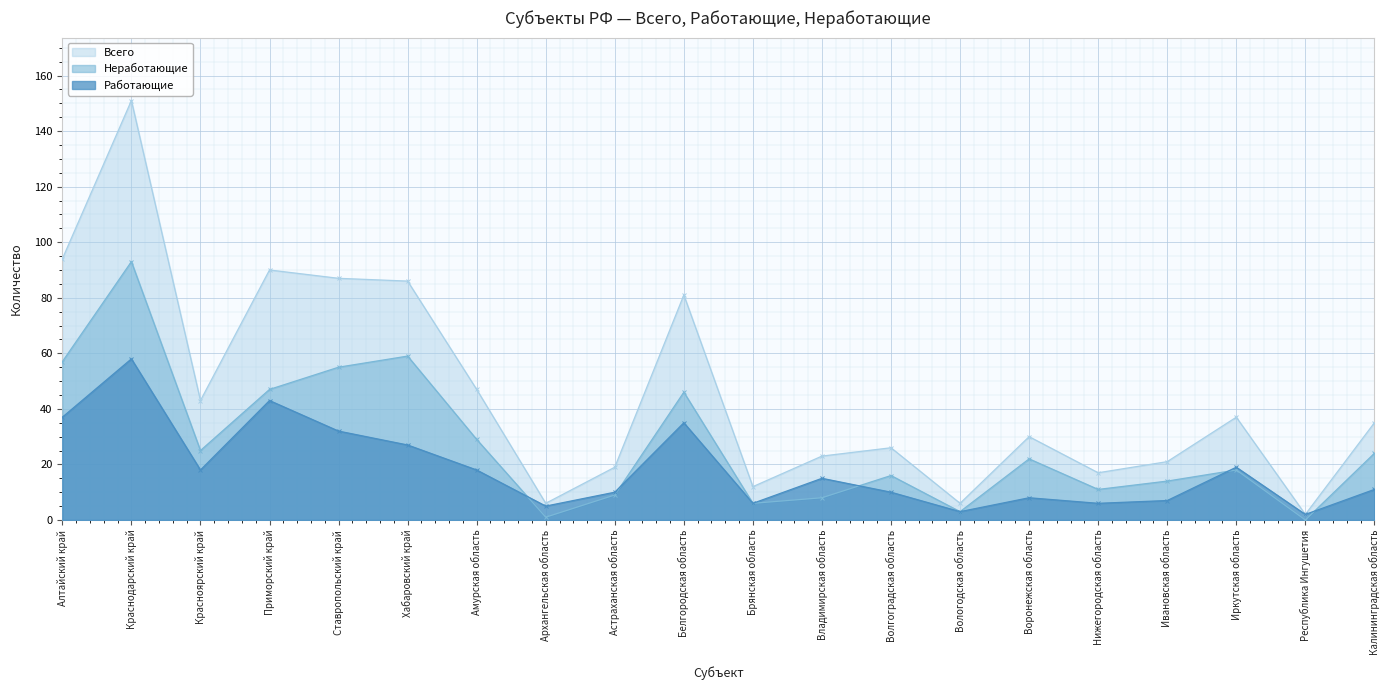

What is the label of the 8th point from the right?

Волгоградская область